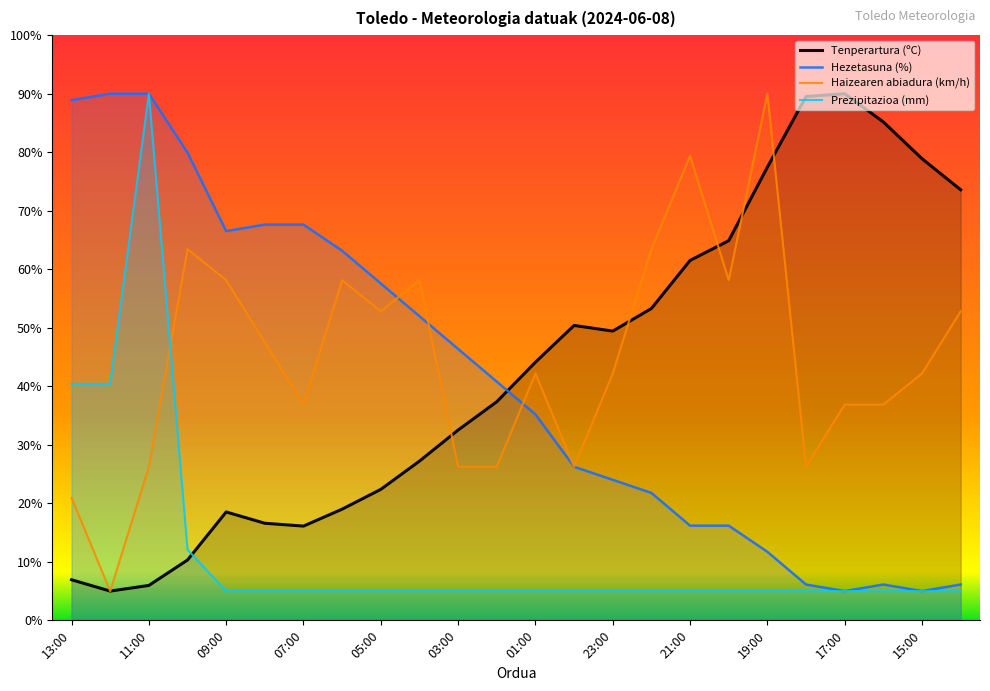

How many values in the Haizearen abiadura (km/h) series are below 42?

10